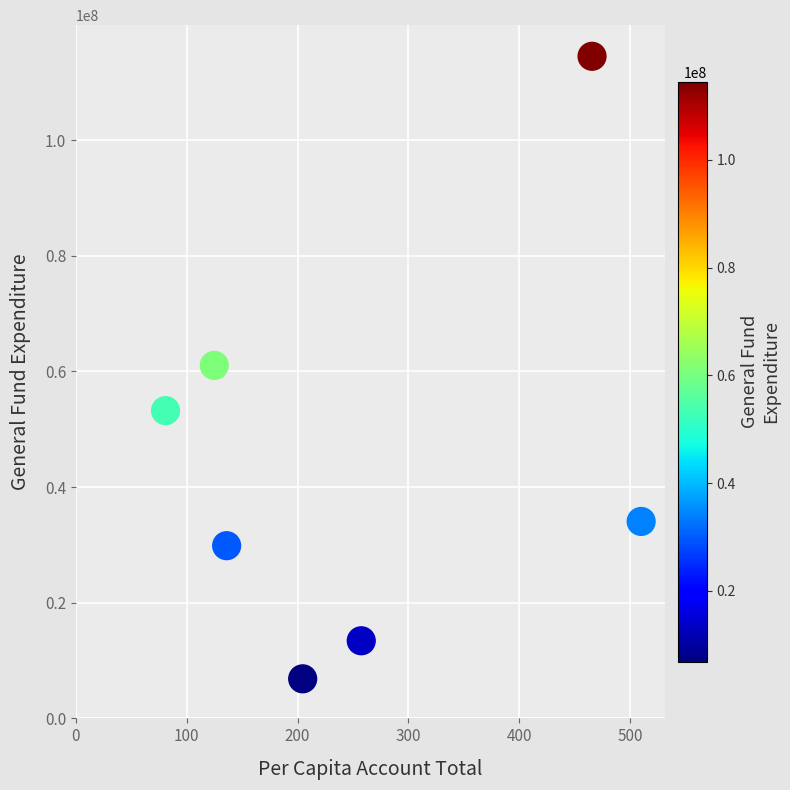

What is the average Y value?

44712269